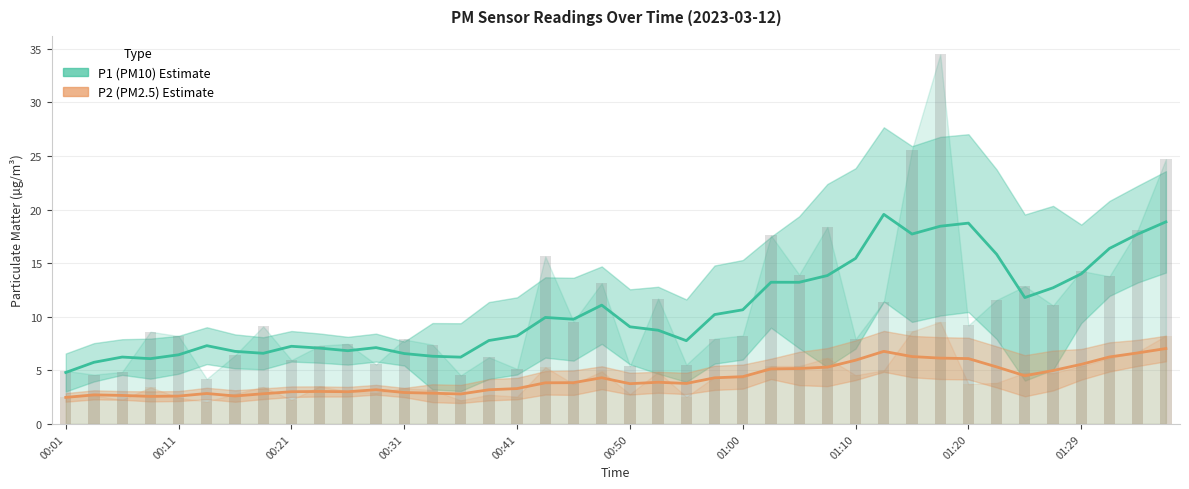

What is the average value of the P2 raw series?

4.2